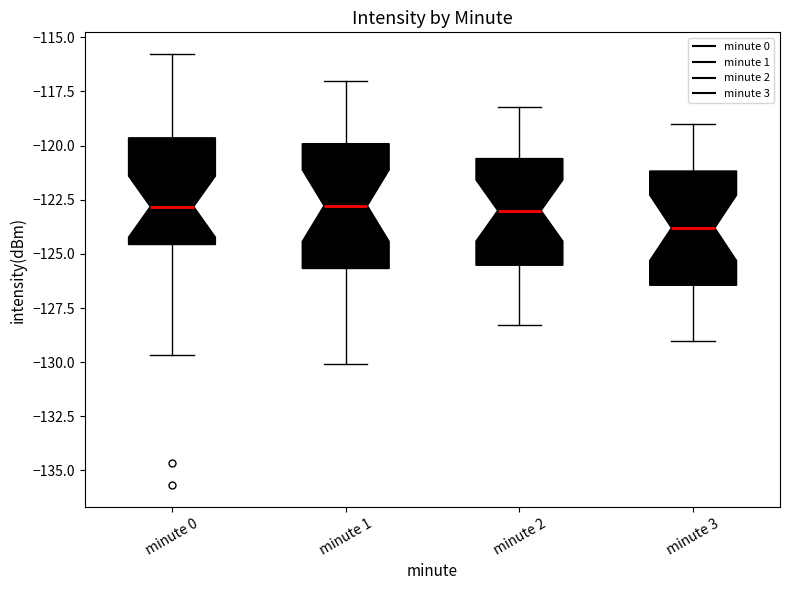

Reading left to right, read every box against the y-axis: the position of its median line, the range the box covers, and the ends of its whiskers. The values are not printed on the chart, so give them approximately, as read against the axis.

minute 0: median -123.0, box -124.5 to -119.5, whiskers -129.5 to -116.0
minute 1: median -123.0, box -125.5 to -120.0, whiskers -130.0 to -117.0
minute 2: median -123.0, box -125.5 to -120.5, whiskers -128.5 to -118.0
minute 3: median -124.0, box -126.5 to -121.0, whiskers -129.0 to -119.0